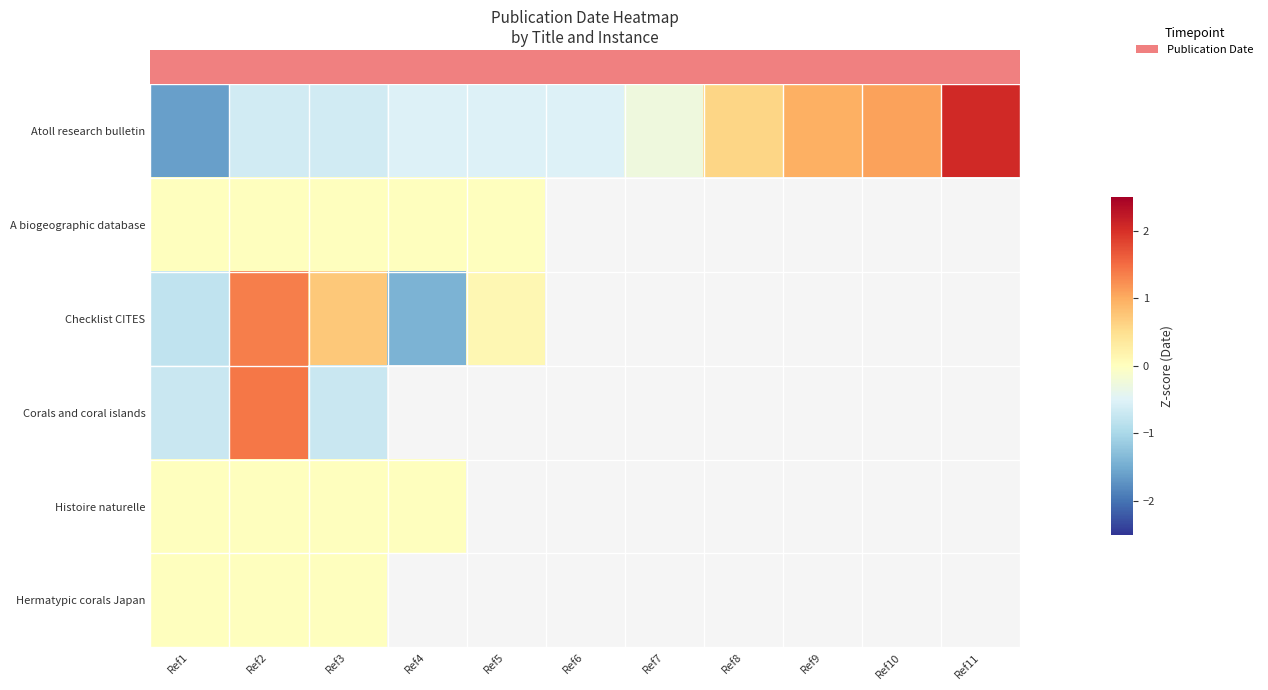

Which series changed the most between Ref3 and Ref11?

row_0